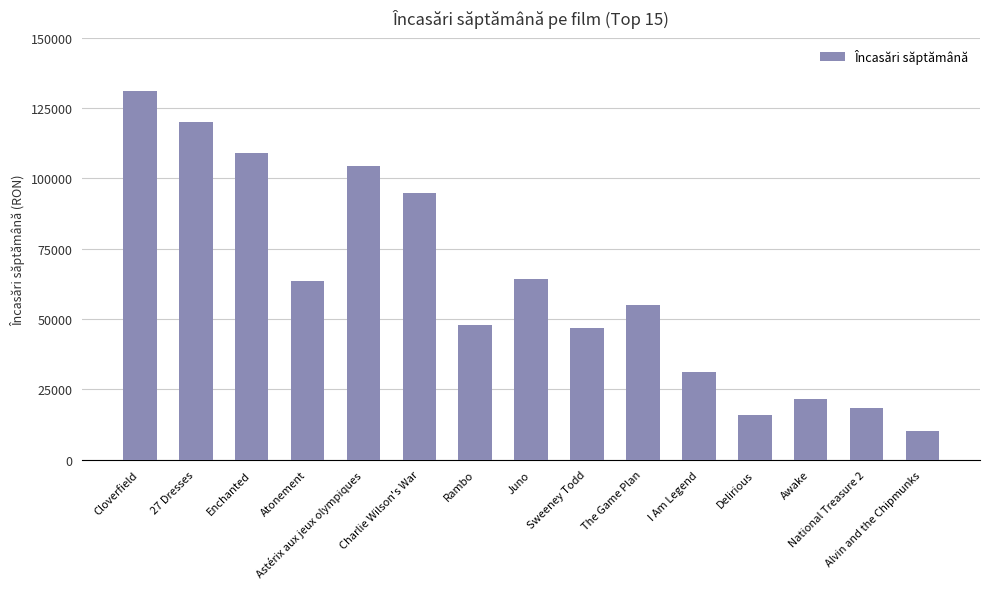

Between Cloverfield and Juno, which is larger?

Cloverfield